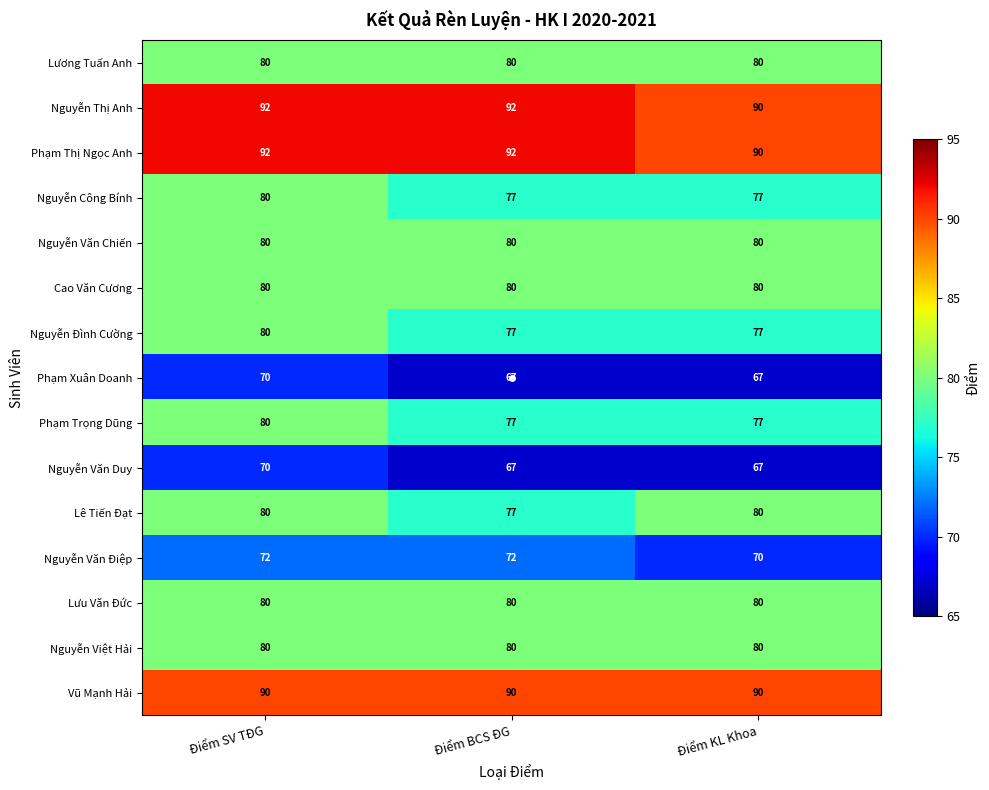

The Nguyễn Văn Điệp series shows 72 at Điểm SV TĐG. True or false?

True